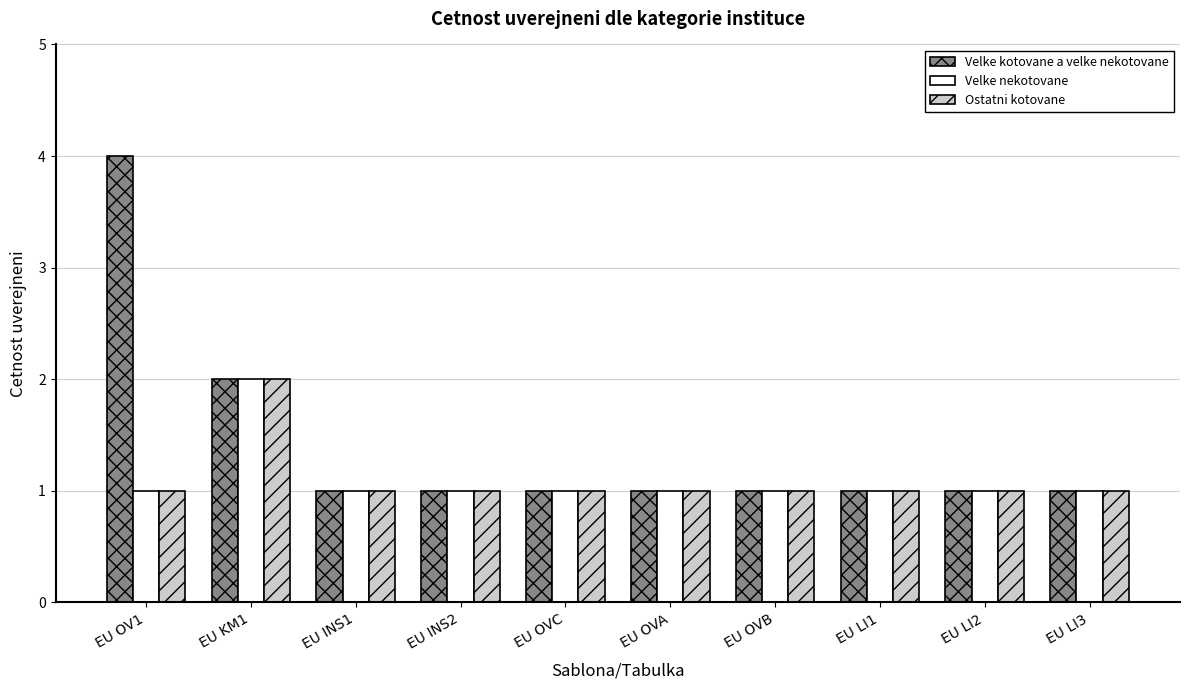

Which series has the largest range (max minus min)?

Velke kotovane a velke nekotovane